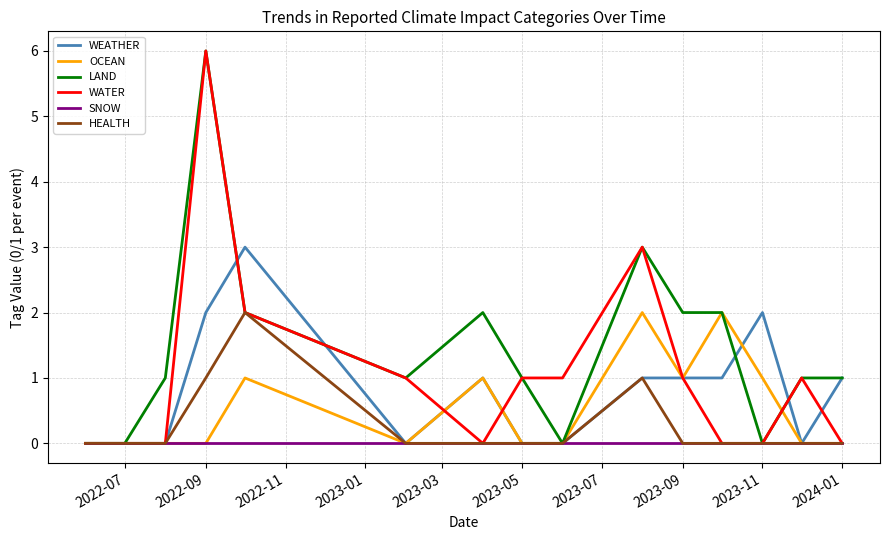

Which series has the largest total across all categories?

LAND